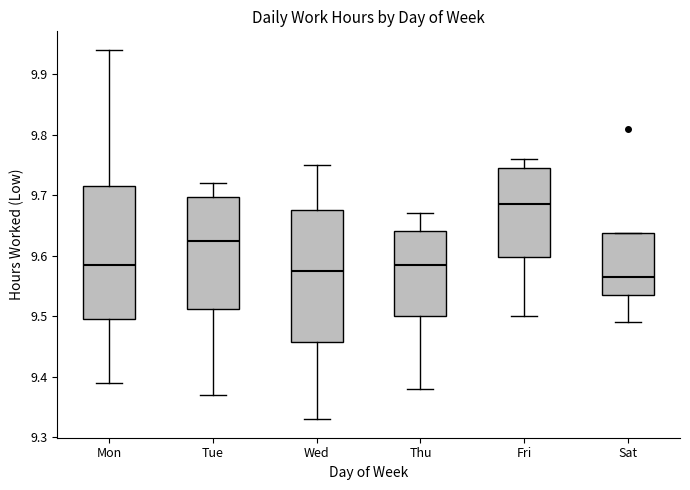

Reading left to right, transcribe this box plot: for each box, give where its median line is, the range the box spans, and where its two whiskers end, as read against the y-axis. The values are not printed on the chart, so give them approximately, as read against the axis.

Mon: median 9.59, box 9.50 to 9.72, whiskers 9.39 to 9.94
Tue: median 9.63, box 9.51 to 9.70, whiskers 9.37 to 9.72
Wed: median 9.58, box 9.46 to 9.68, whiskers 9.33 to 9.75
Thu: median 9.59, box 9.50 to 9.64, whiskers 9.38 to 9.67
Fri: median 9.69, box 9.60 to 9.75, whiskers 9.50 to 9.76
Sat: median 9.57, box 9.54 to 9.64, whiskers 9.49 to 9.64